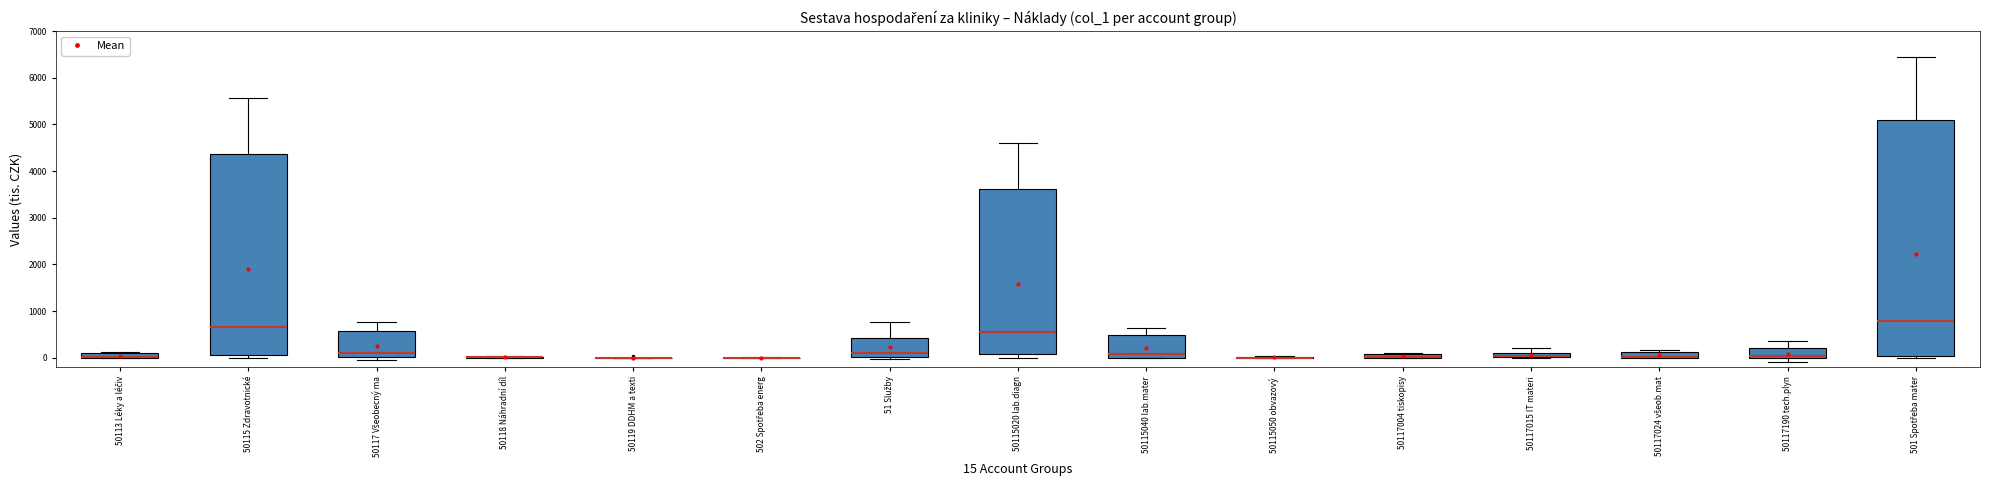

Comparing the boxes themselves (not the whiskers), which one is the tallest?

501 Spotřeba mater